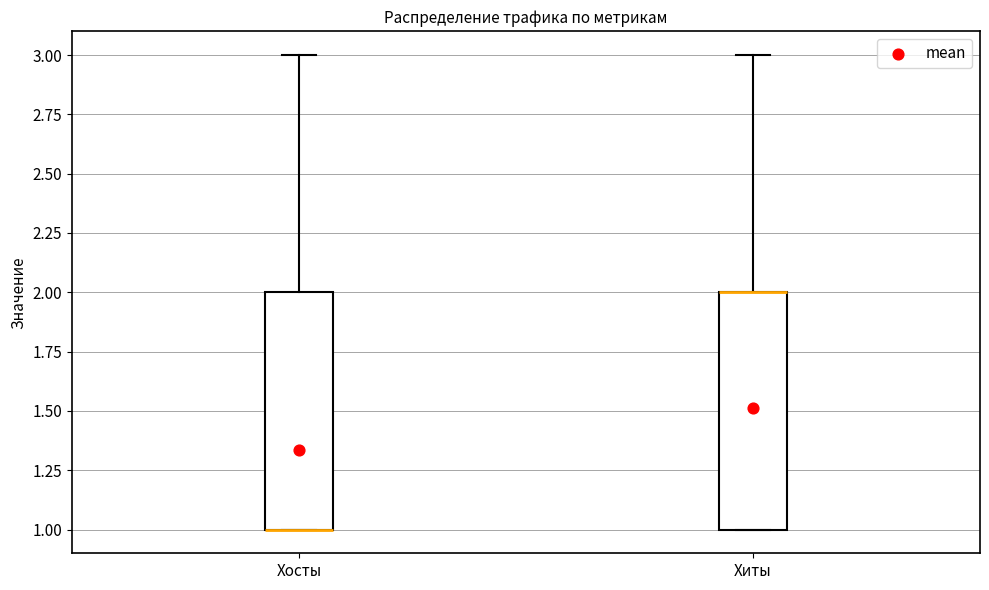

Where does the upper whisker of the box for Хосты end on the y-axis? The values are not printed on the chart, so give them approximately, as read against the axis.

3